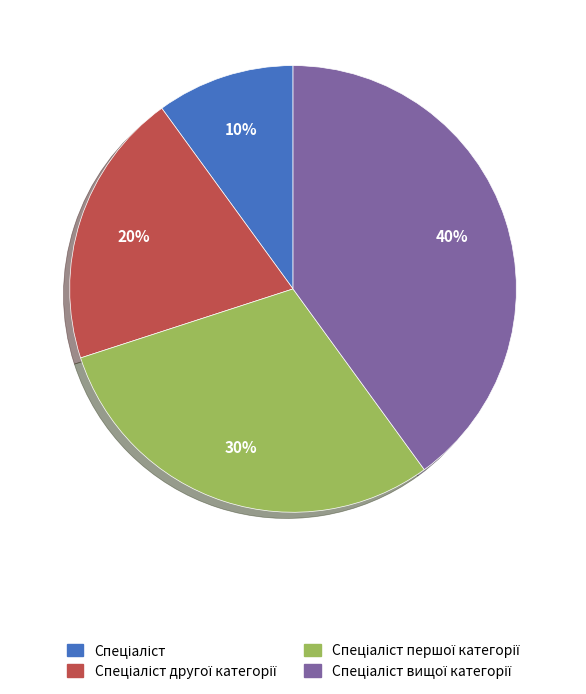

Does any single category account for the majority?

No